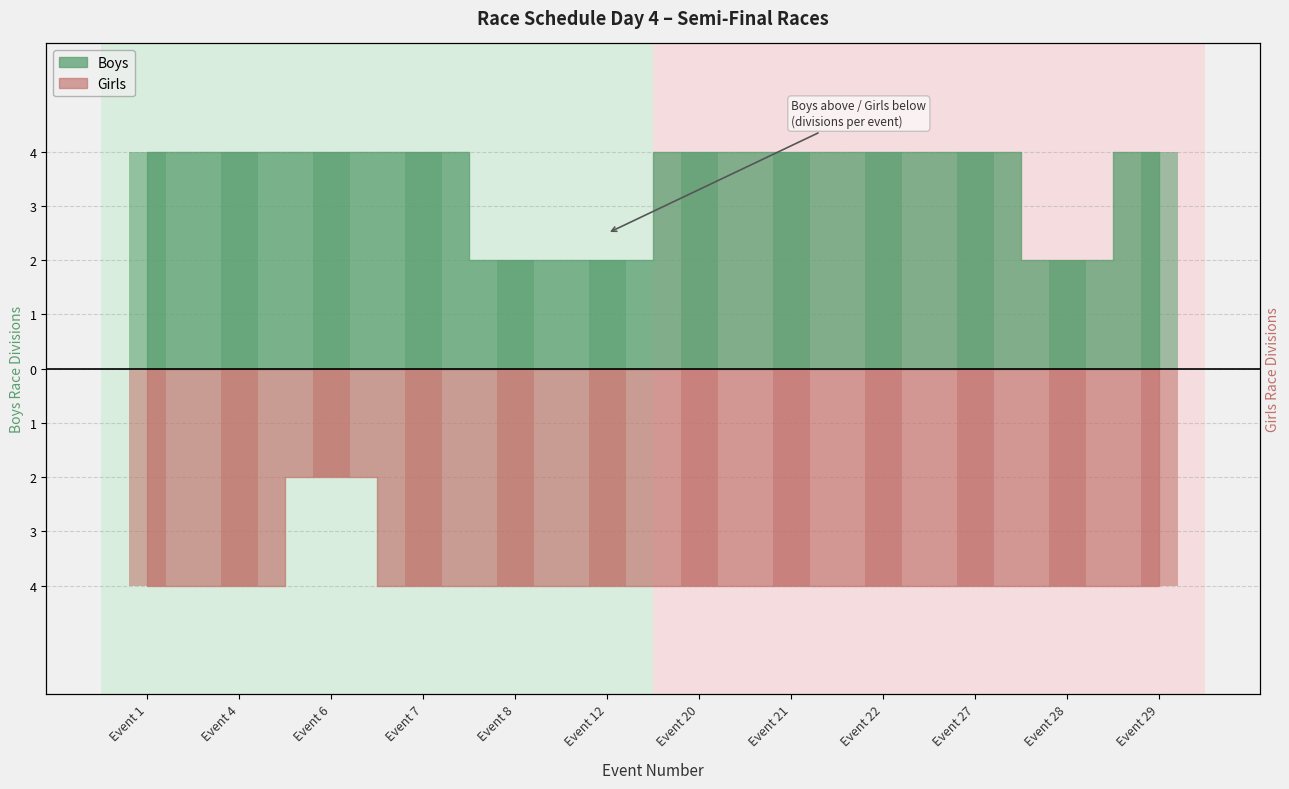

Reading right to left, what are all the values shown in this chart?

Boys: 4	2	4	4	4	4	2	2	4	4	4	4
Girls: -4	-4	-4	-4	-4	-4	-4	-4	-4	-2	-4	-4